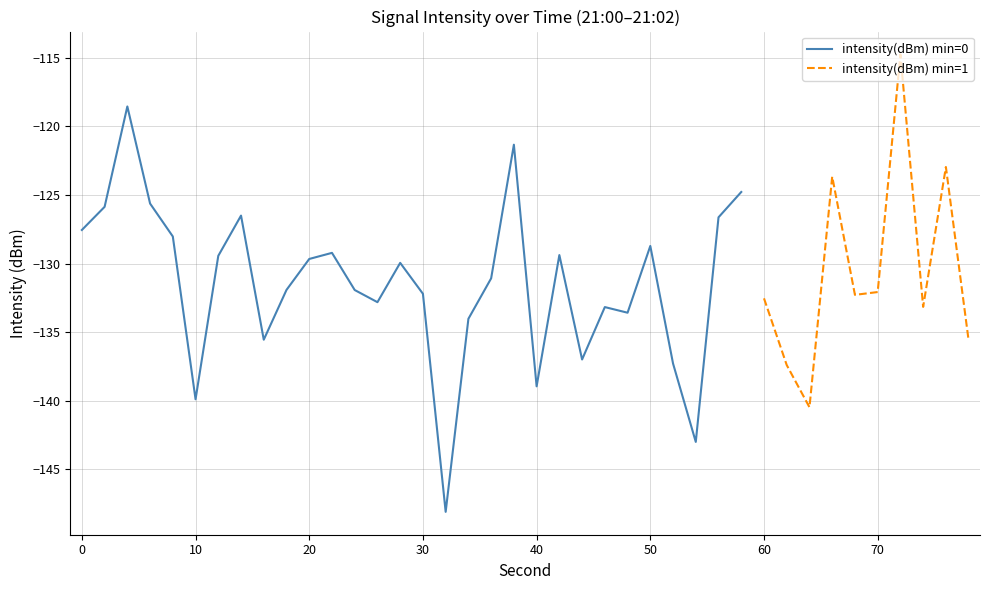

Is it true that intensity(dBm) min=0 equals -65.6 at 20?

False